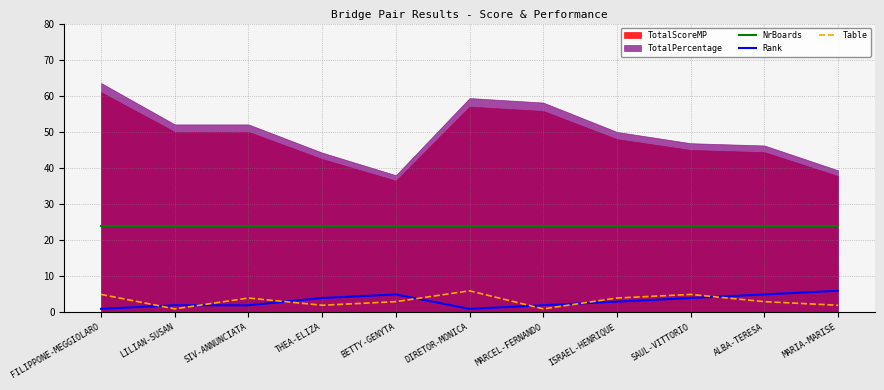

What position from the right is MARIA-MARISE?

1